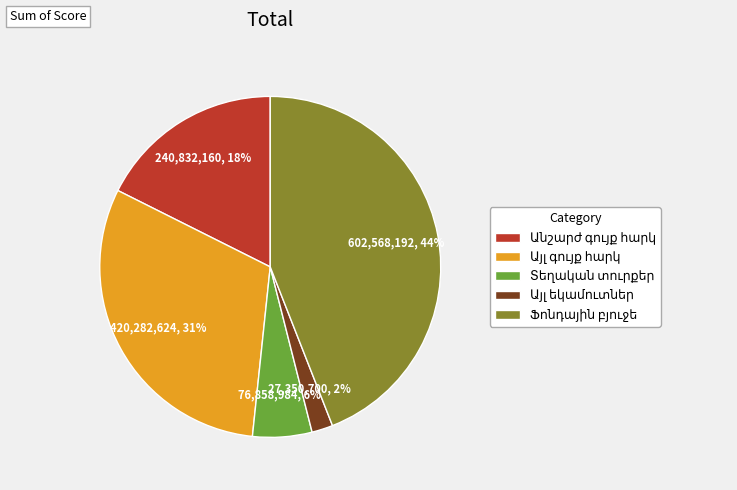

Is there a majority slice in this chart?

No